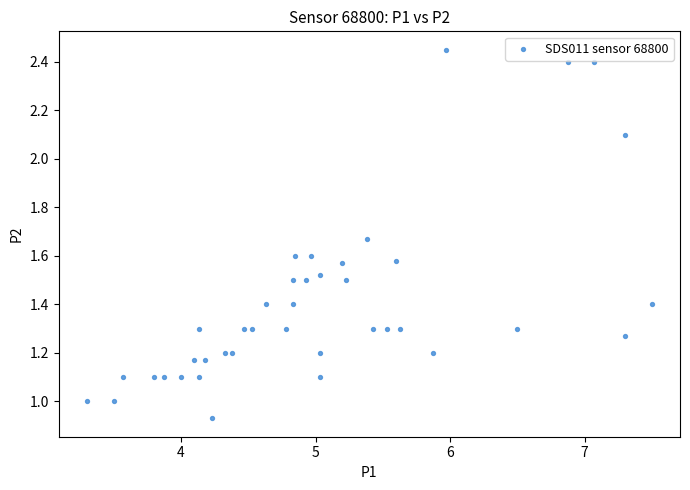

What is the range of X values (max minus min)?

4.2